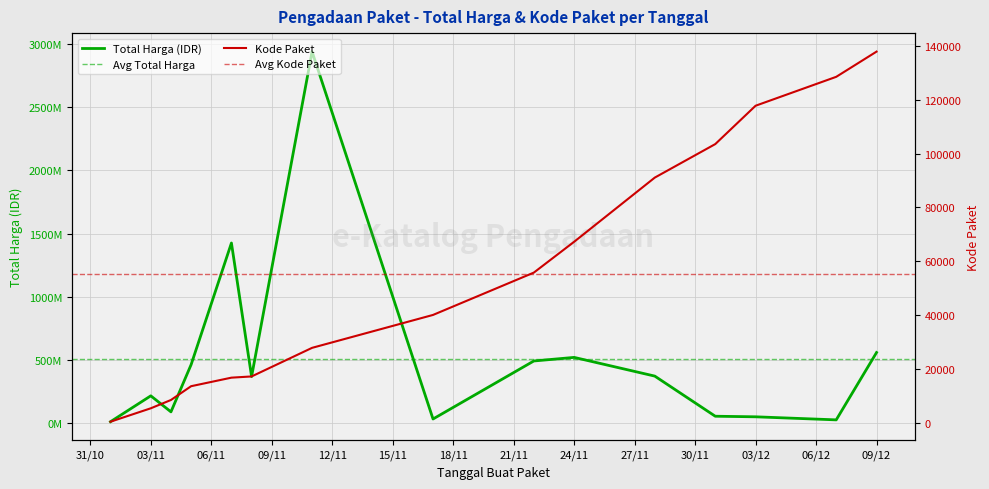

Reading left to right, list all the values displayed in this chart.

Total Harga (Juta): 12787500	217455270	90672075	464002100	1425867900	369566000	2938963240	34292000	493000000	521334200	373404000	56152800	51601000	27412000	559971000
Kode Paket: 464	5449	8530	13652	16823	17272	27891	40112	55826	67279	91101	103541	117783	128516	137876